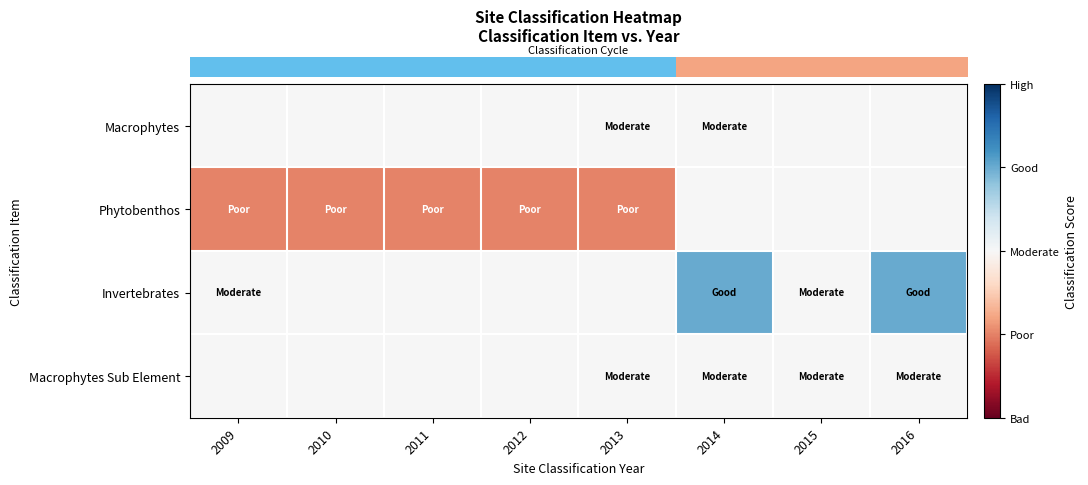

Count the number of data series in this chart.

4